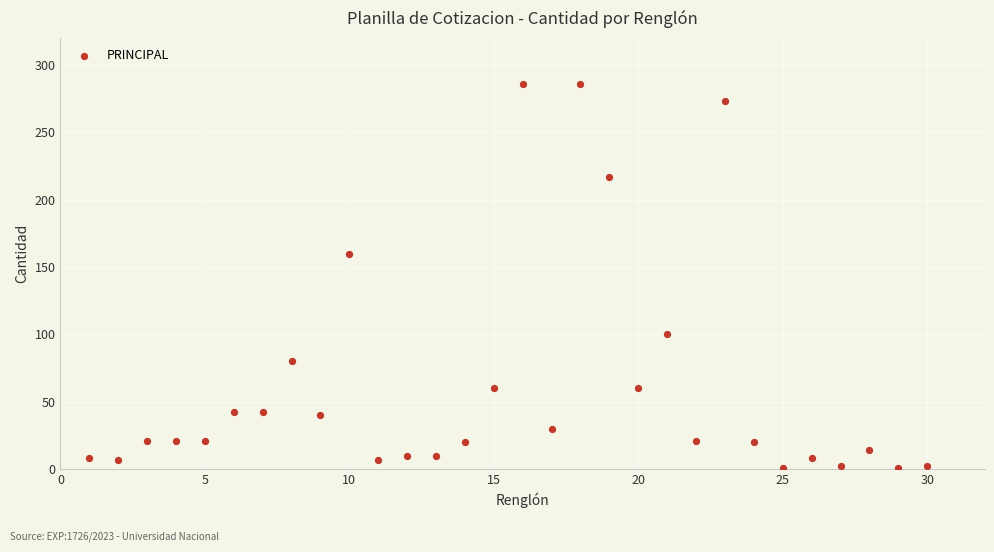

What Y value in the scatter plot is closest to 143?

160